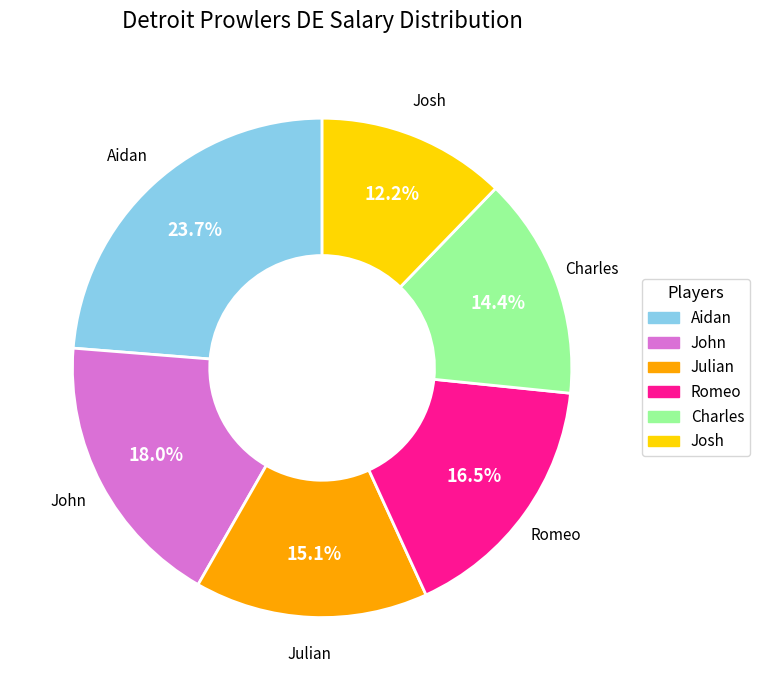

Rank the categories by value from highest to lowest.

Aidan, John, Romeo, Julian, Charles, Josh